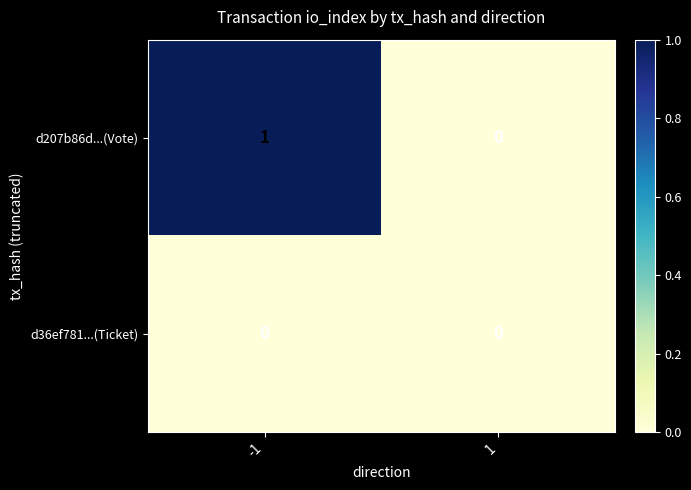

The value of d207b86d...(Vote) at 1 is 0. True or false?

True